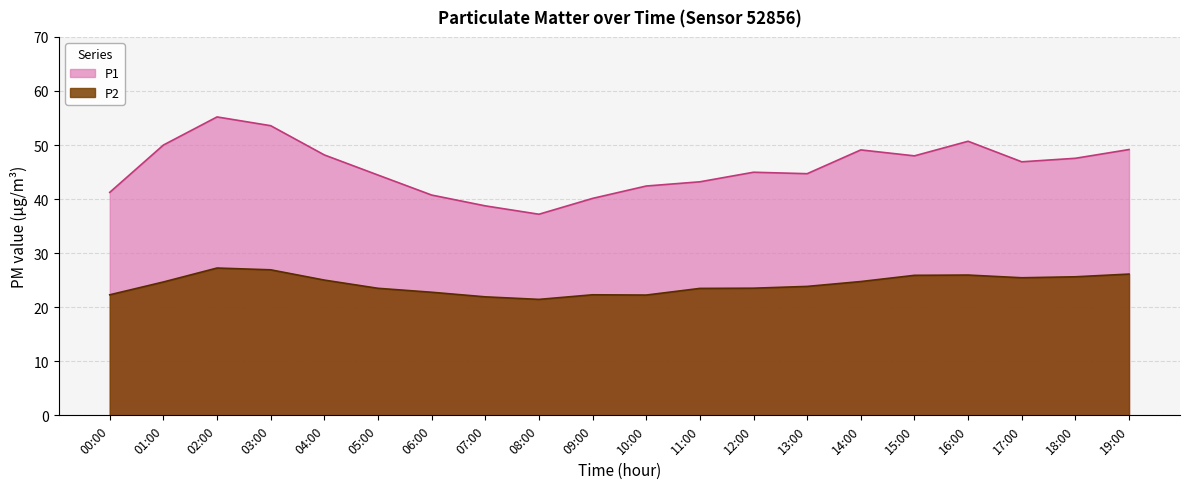

Which category has the lowest value in the P2 series?

08:00